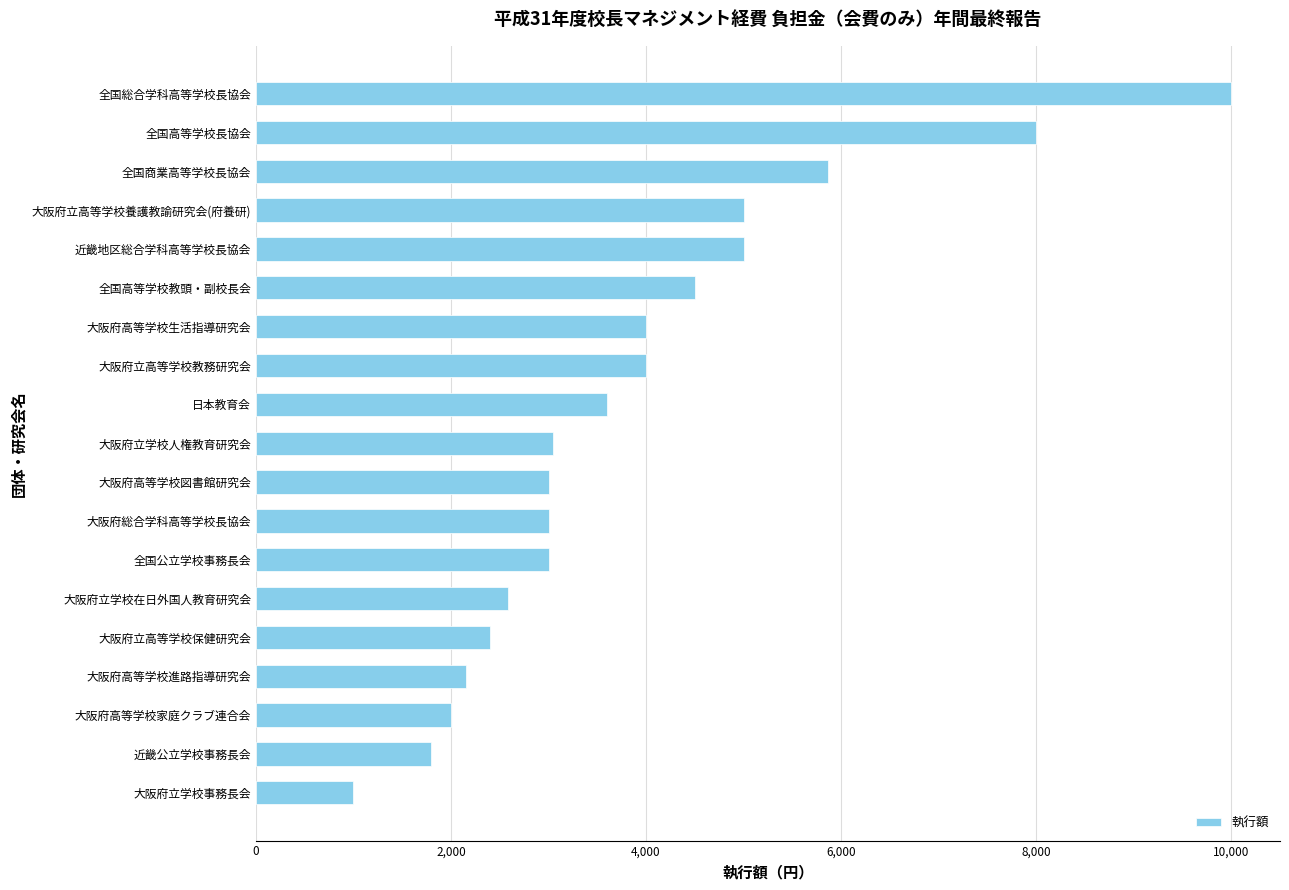

How many distinct data groups are displayed?

1